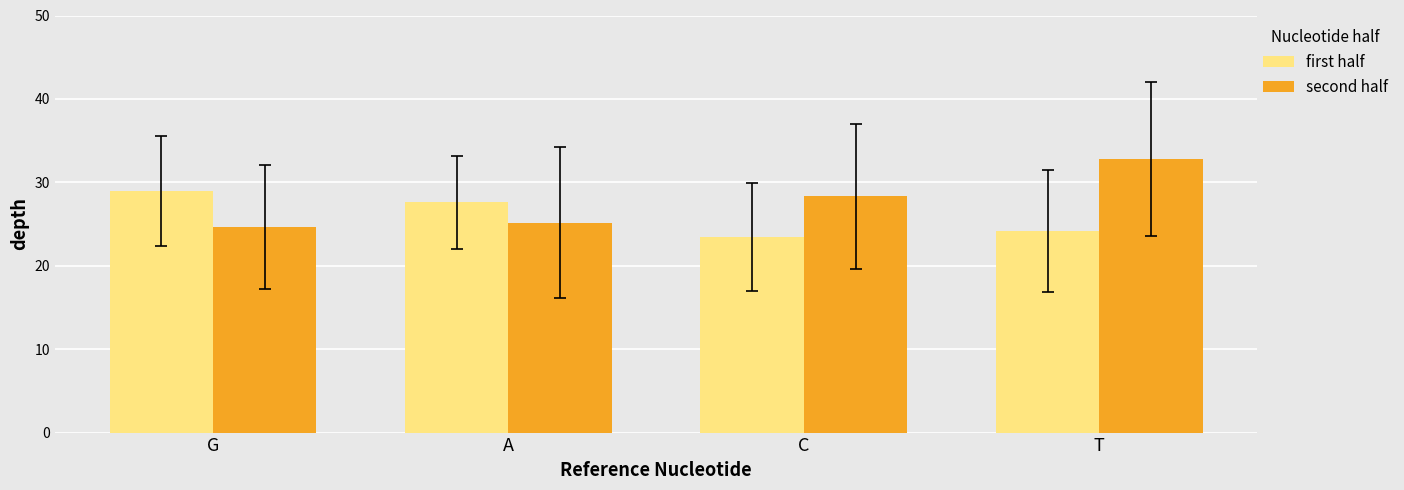

Rank the series by their average value, from lowest to highest.

first half, second half